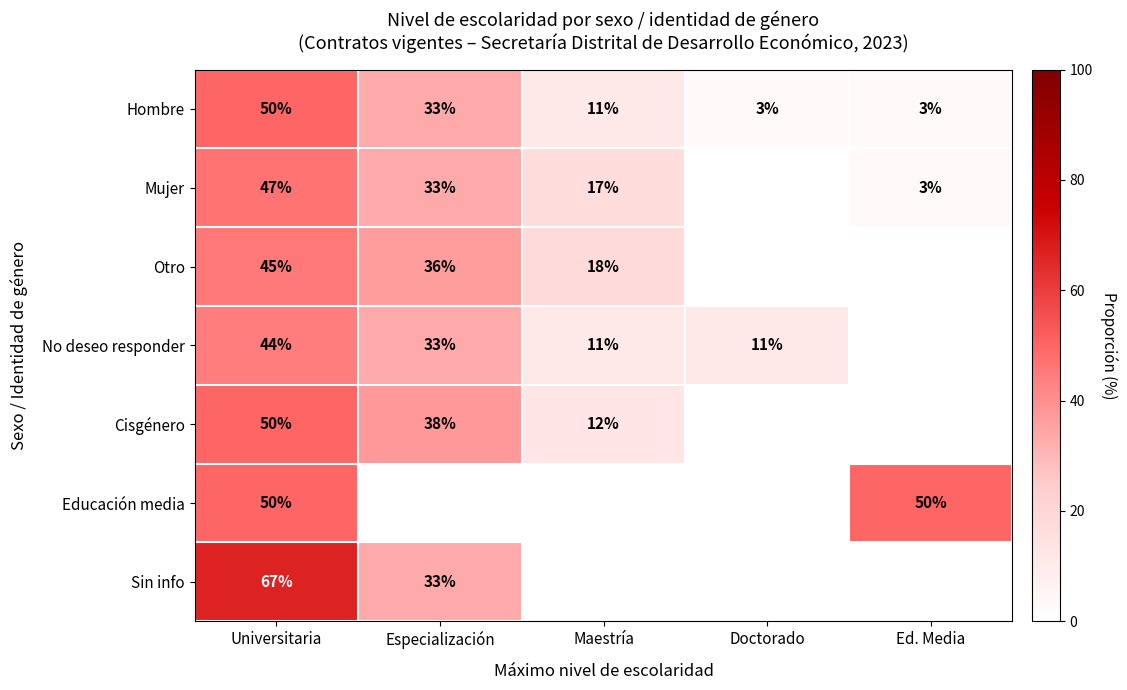

What value does the Hombre series have at Especialización?

33